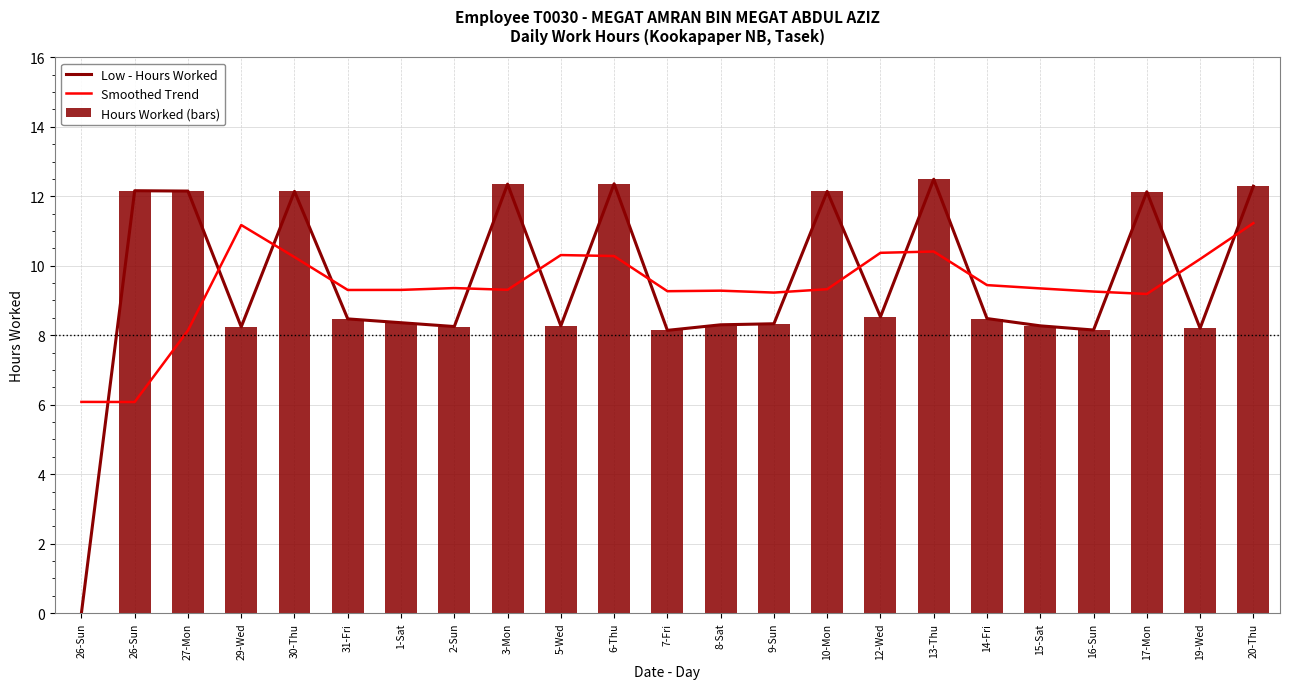

Reading left to right, list all the values displayed in this chart.

Low - Hours Worked: 26-Sun=0.0	26-Sun=12.2	27-Mon=12.2	29-Wed=8.2	30-Thu=12.1	31-Fri=8.5	1-Sat=8.4	2-Sun=8.2	3-Mon=12.3	5-Wed=8.3	6-Thu=12.4	7-Fri=8.1	8-Sat=8.3	9-Sun=8.3	10-Mon=12.1	12-Wed=8.5	13-Thu=12.5	14-Fri=8.5	15-Sat=8.3	16-Sun=8.2	17-Mon=12.1	19-Wed=8.2	20-Thu=12.3
Smoothed Trend: 26-Sun=6.1	26-Sun=6.1	27-Mon=8.1	29-Wed=11.2	30-Thu=10.3	31-Fri=9.3	1-Sat=9.3	2-Sun=9.4	3-Mon=9.3	5-Wed=10.3	6-Thu=10.3	7-Fri=9.3	8-Sat=9.3	9-Sun=9.2	10-Mon=9.3	12-Wed=10.4	13-Thu=10.4	14-Fri=9.4	15-Sat=9.3	16-Sun=9.3	17-Mon=9.2	19-Wed=10.2	20-Thu=11.2
Hours Worked (bars): 26-Sun=0.0	26-Sun=12.2	27-Mon=12.2	29-Wed=8.2	30-Thu=12.1	31-Fri=8.5	1-Sat=8.4	2-Sun=8.2	3-Mon=12.3	5-Wed=8.3	6-Thu=12.4	7-Fri=8.1	8-Sat=8.3	9-Sun=8.3	10-Mon=12.1	12-Wed=8.5	13-Thu=12.5	14-Fri=8.5	15-Sat=8.3	16-Sun=8.2	17-Mon=12.1	19-Wed=8.2	20-Thu=12.3